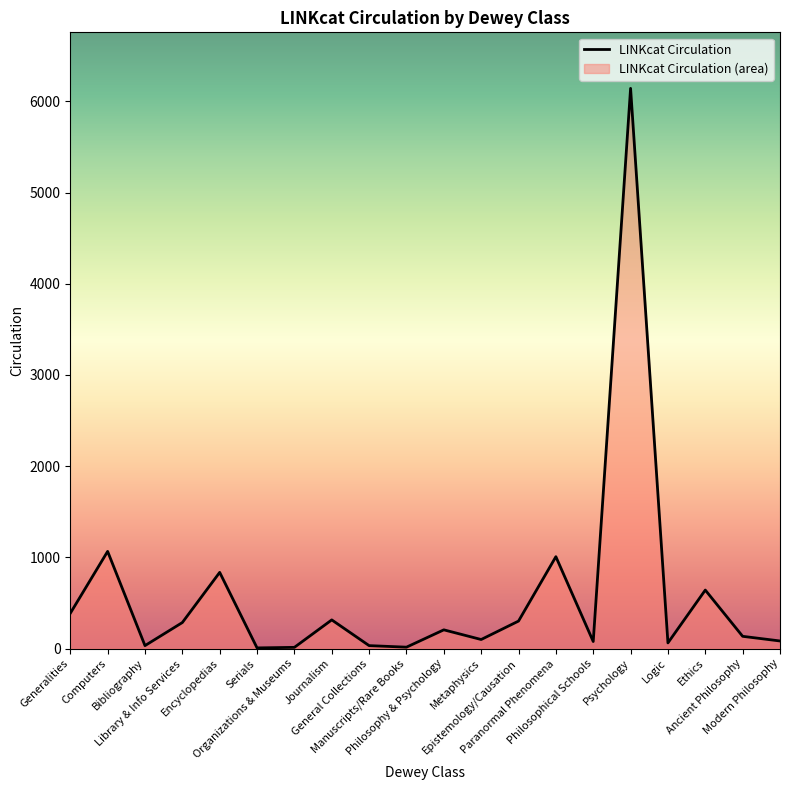

What is the average value?

588